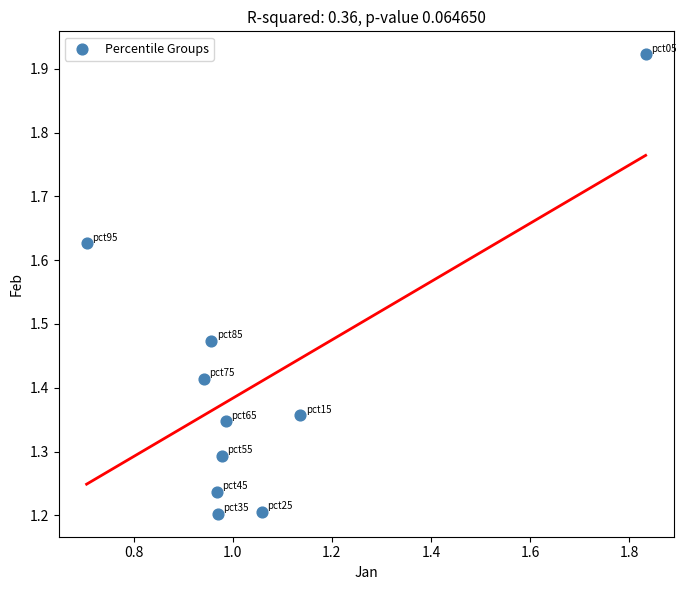

What is the range of Y values (max minus min)?

0.7